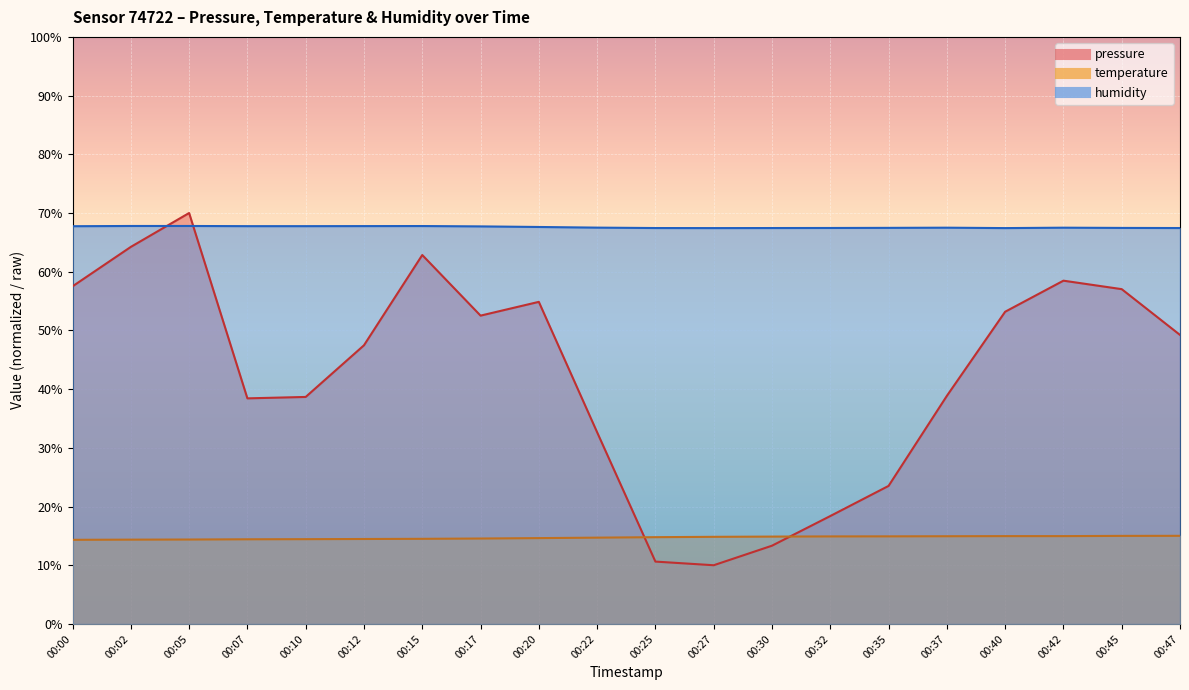

At 00:37, list the series in order from largest to smallest.

humidity, pressure, temperature